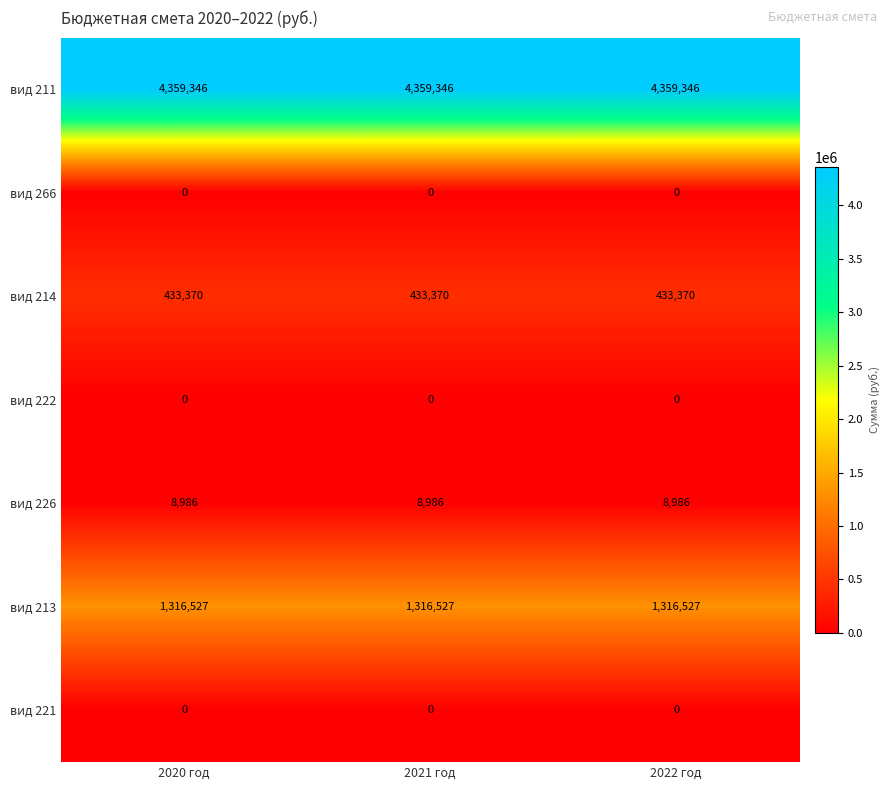

What is the highest value of the вид 213 series?

1316527